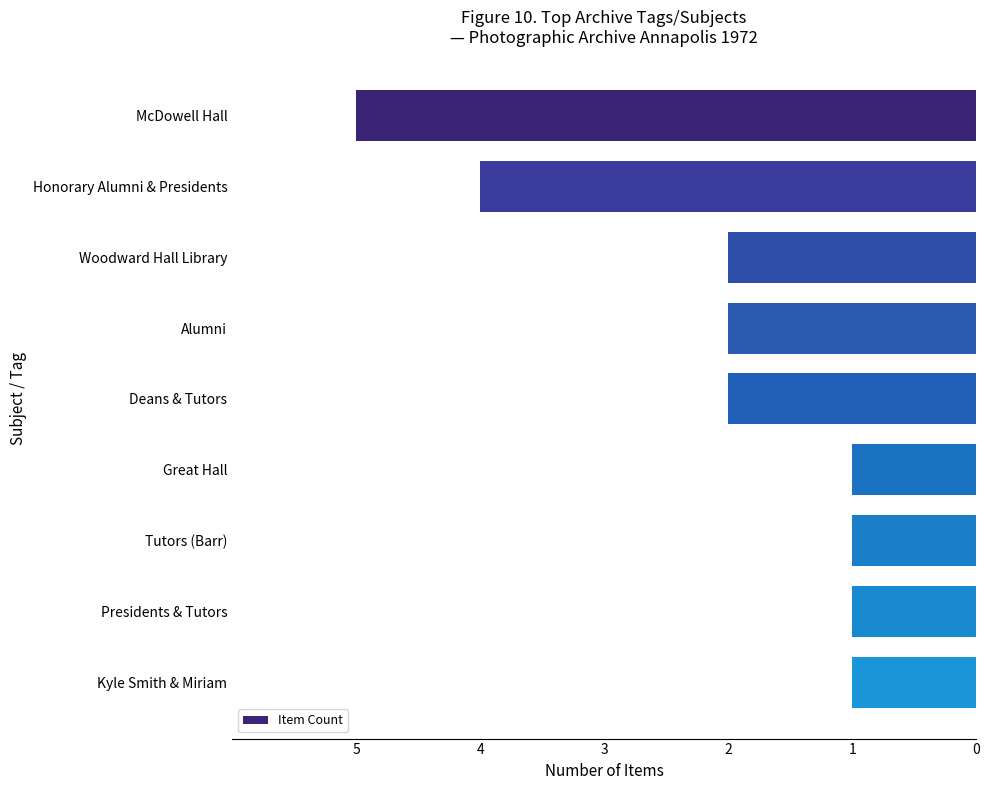

Does the chart contain any negative values?

Yes